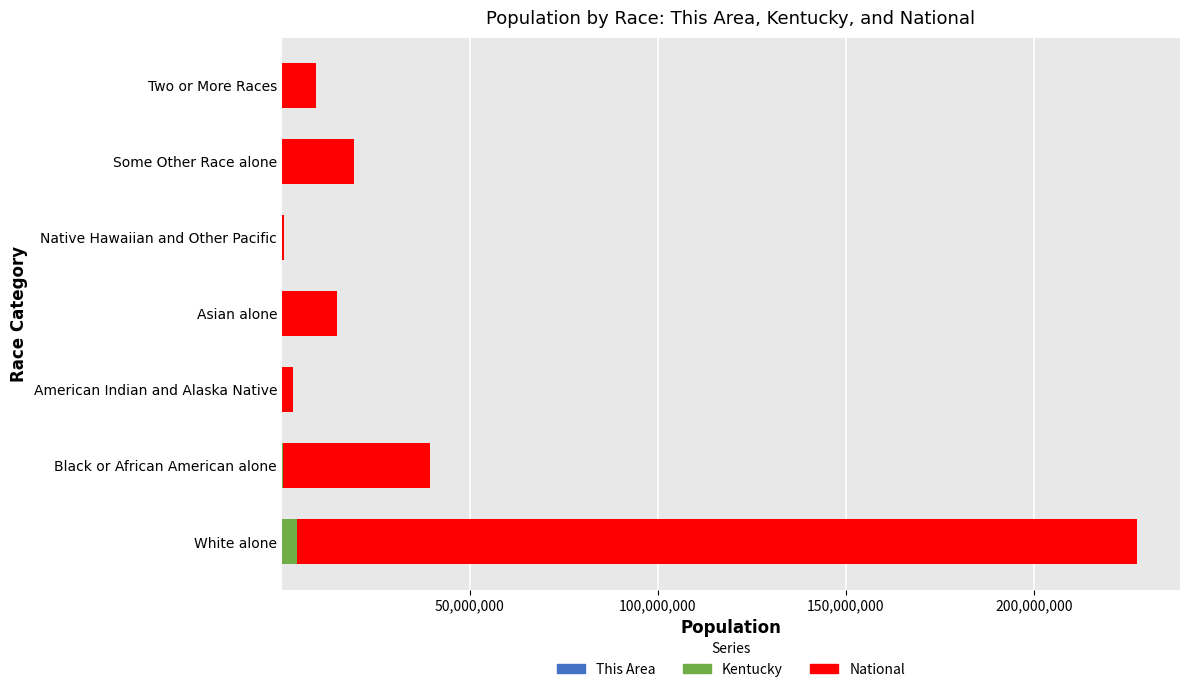

At which category is the sum across all series the highest?

White alone